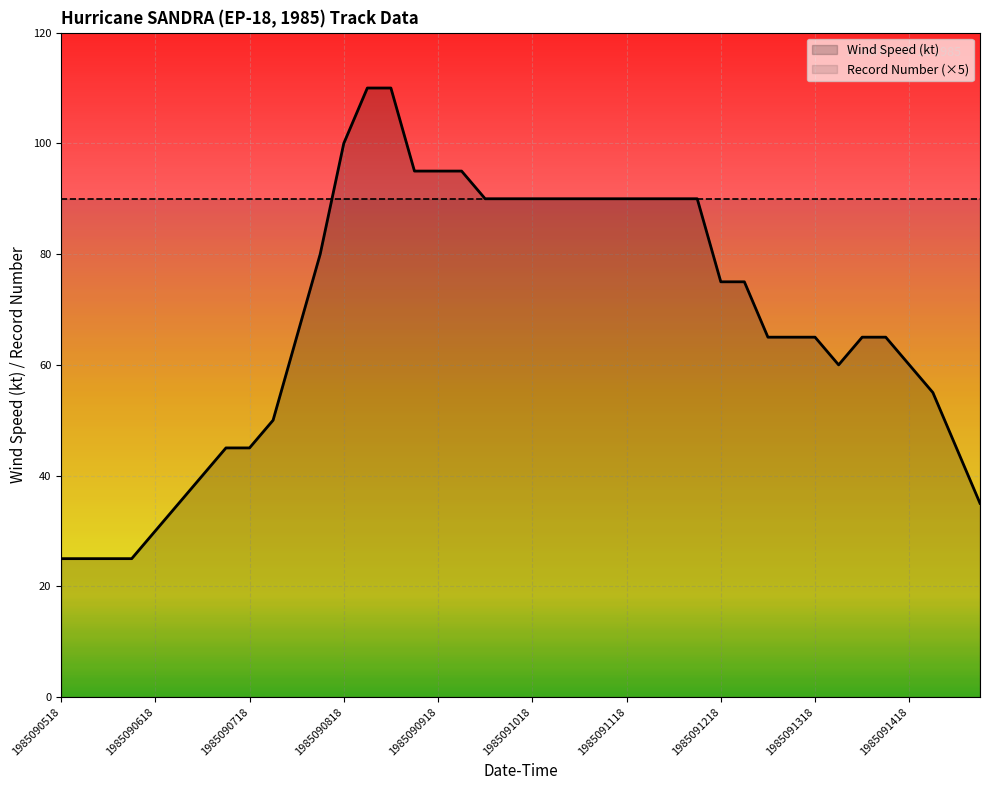

Read the Wind Speed (kt) value at 1985091218, to the nearest 10.

80